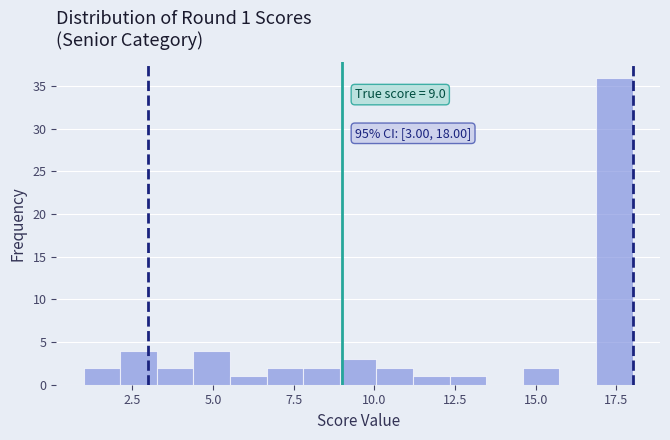

Read against the x-axis, roughly where is the centre of the tallest bar?

17.5